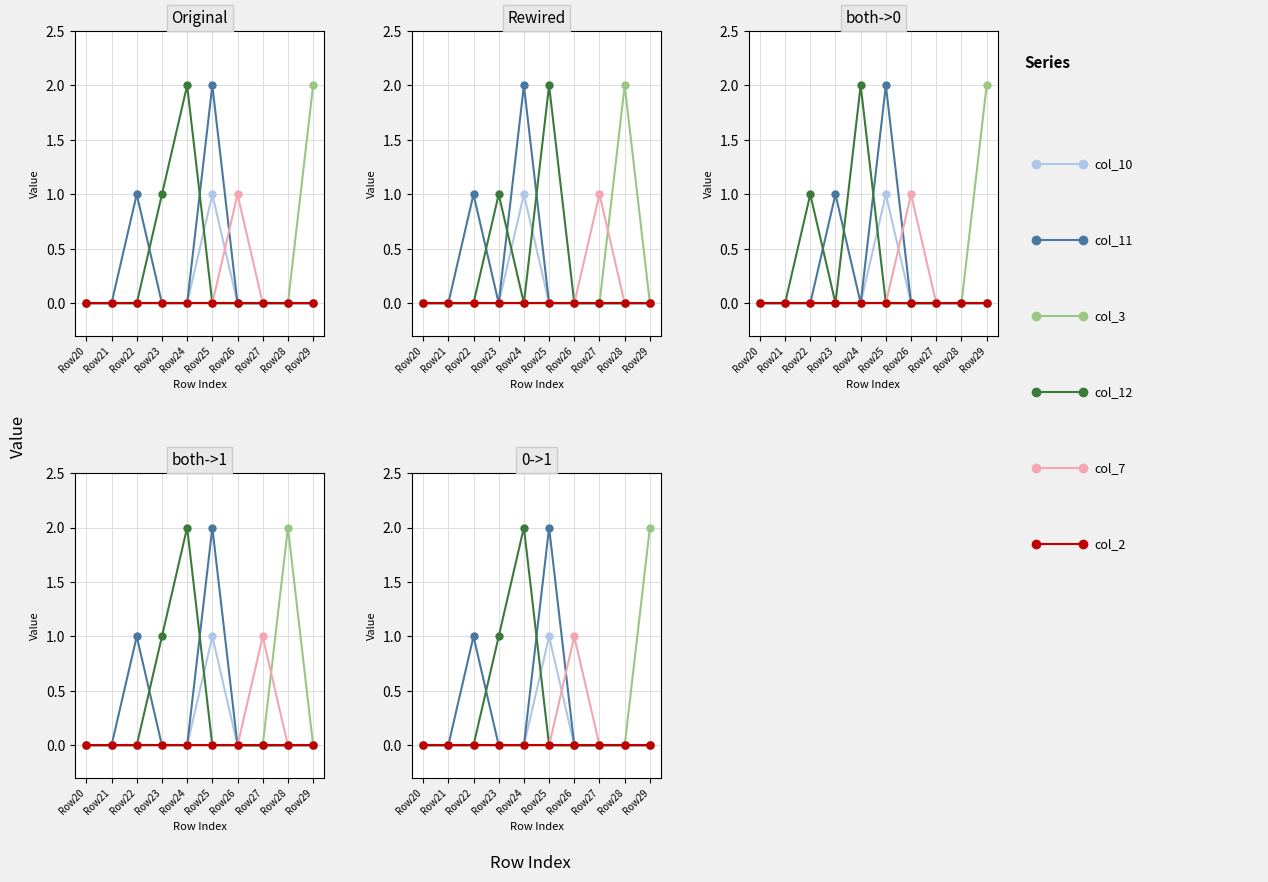

What are all the series names shown in the legend?

col_10, col_11, col_3, col_12, col_7, col_2